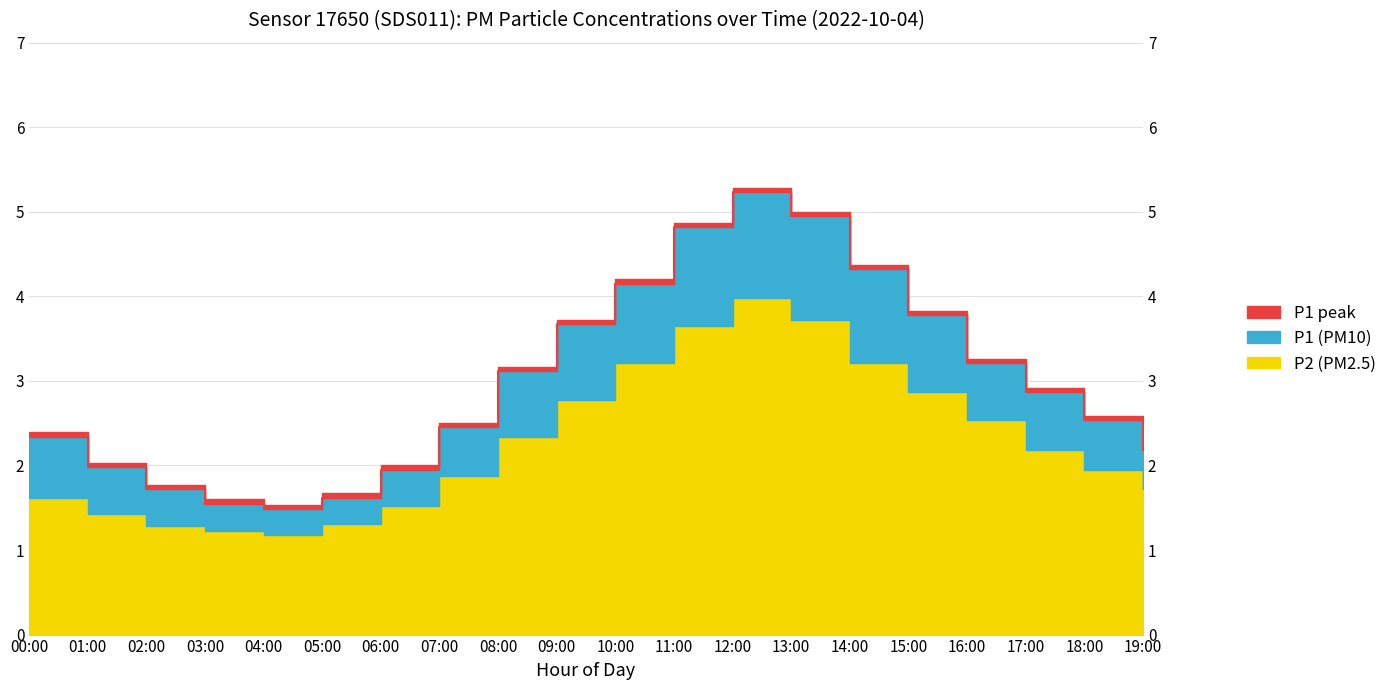

Reading right to left, what are all the values shown in this chart?

P1: 2.2	2.5	2.9	3.2	3.8	4.3	5.0	5.2	4.8	4.2	3.7	3.1	2.5	1.9	1.6	1.5	1.6	1.7	2.0	2.3
P2: 1.7	1.9	2.2	2.5	2.9	3.2	3.7	4.0	3.6	3.2	2.8	2.3	1.9	1.5	1.3	1.2	1.2	1.3	1.4	1.6